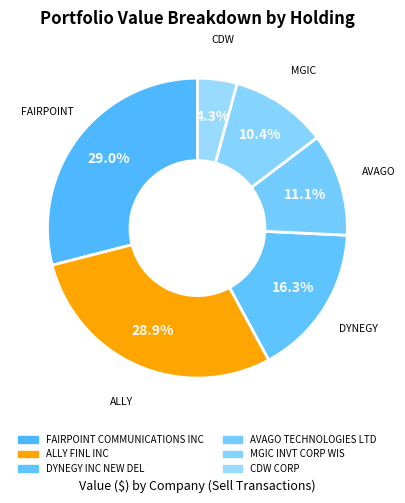

Is there a majority slice in this chart?

No